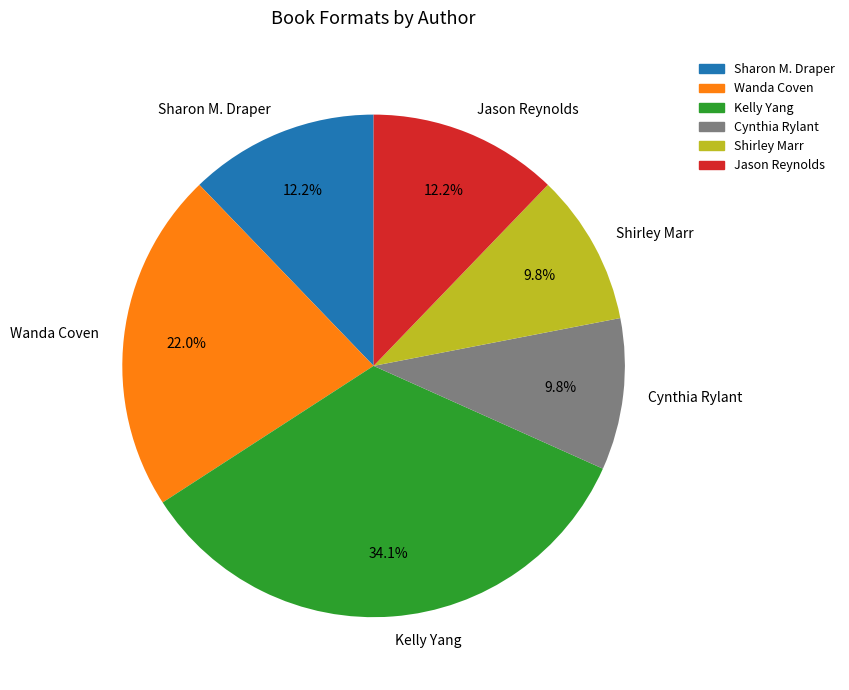

Which has a higher value, Shirley Marr or Jason Reynolds?

Jason Reynolds